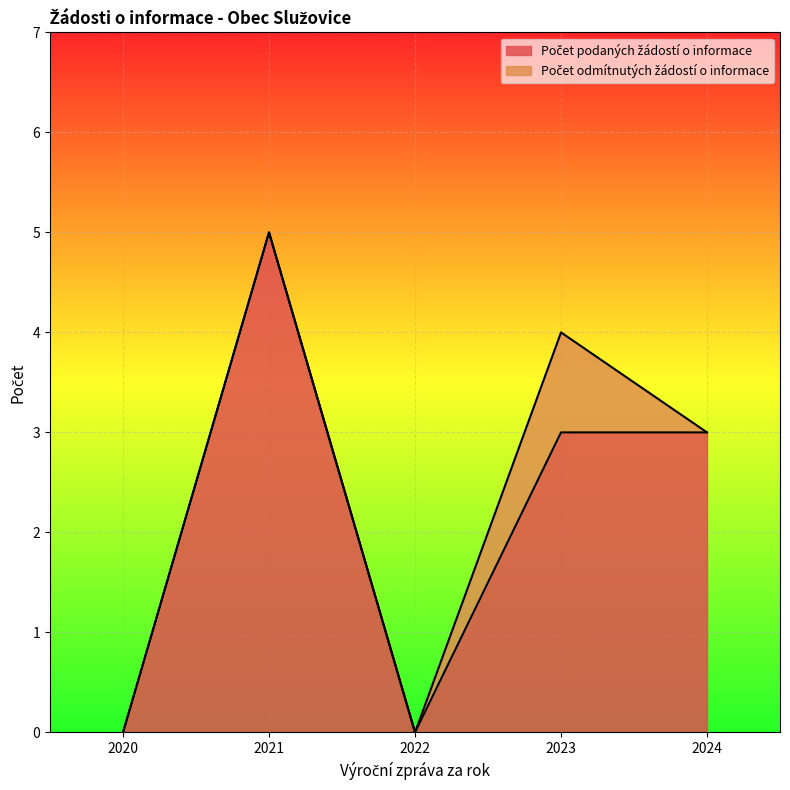

At which category is the sum across all series the highest?

2021